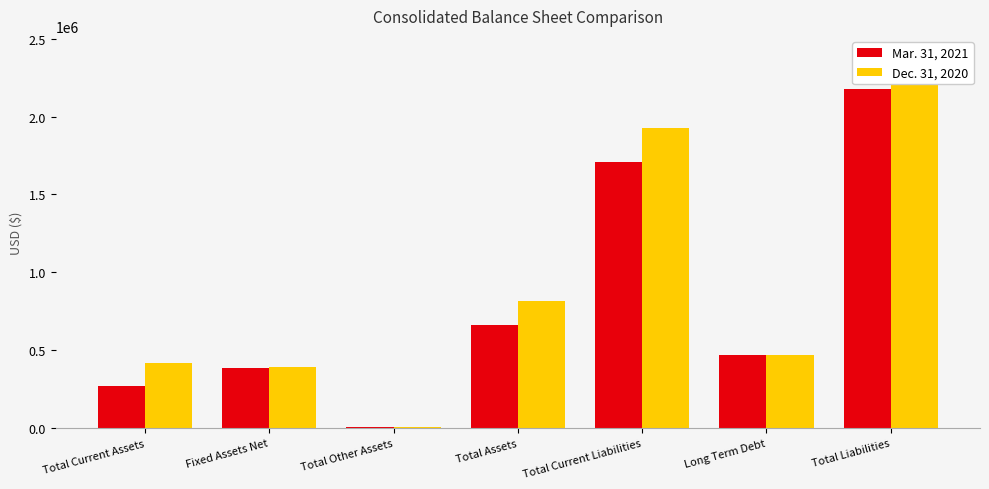

What is the total value across all series at Total Assets?

1476429